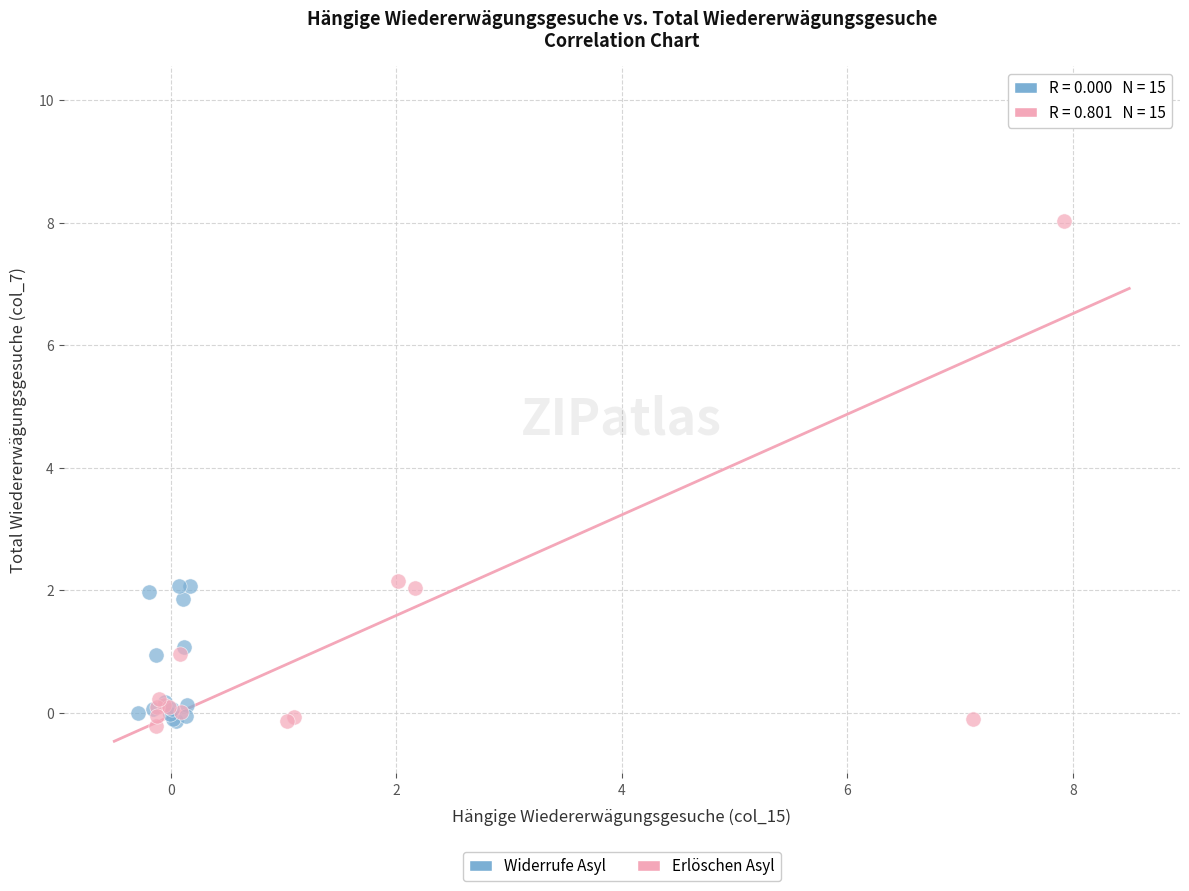

Which series contains the highest Y value?

Erlöschen Asyl